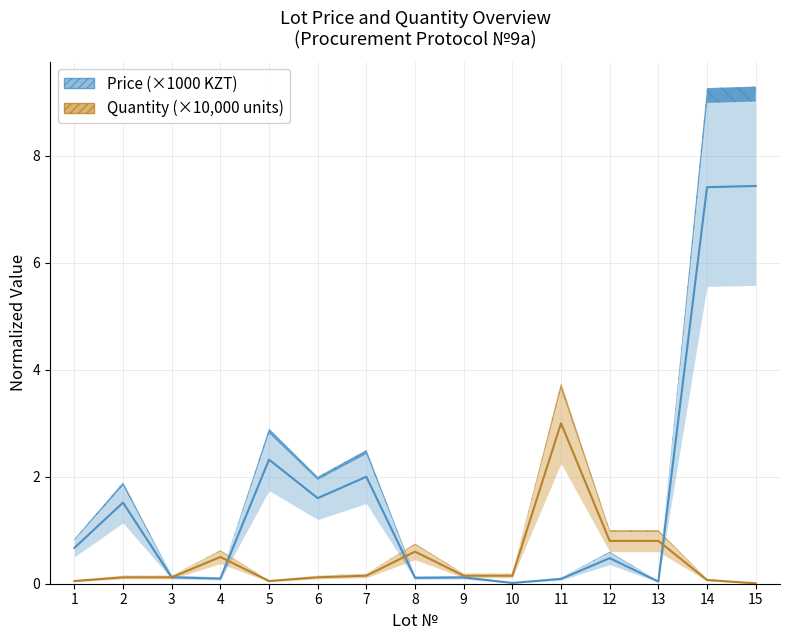

How many lines are shown in the chart?

2